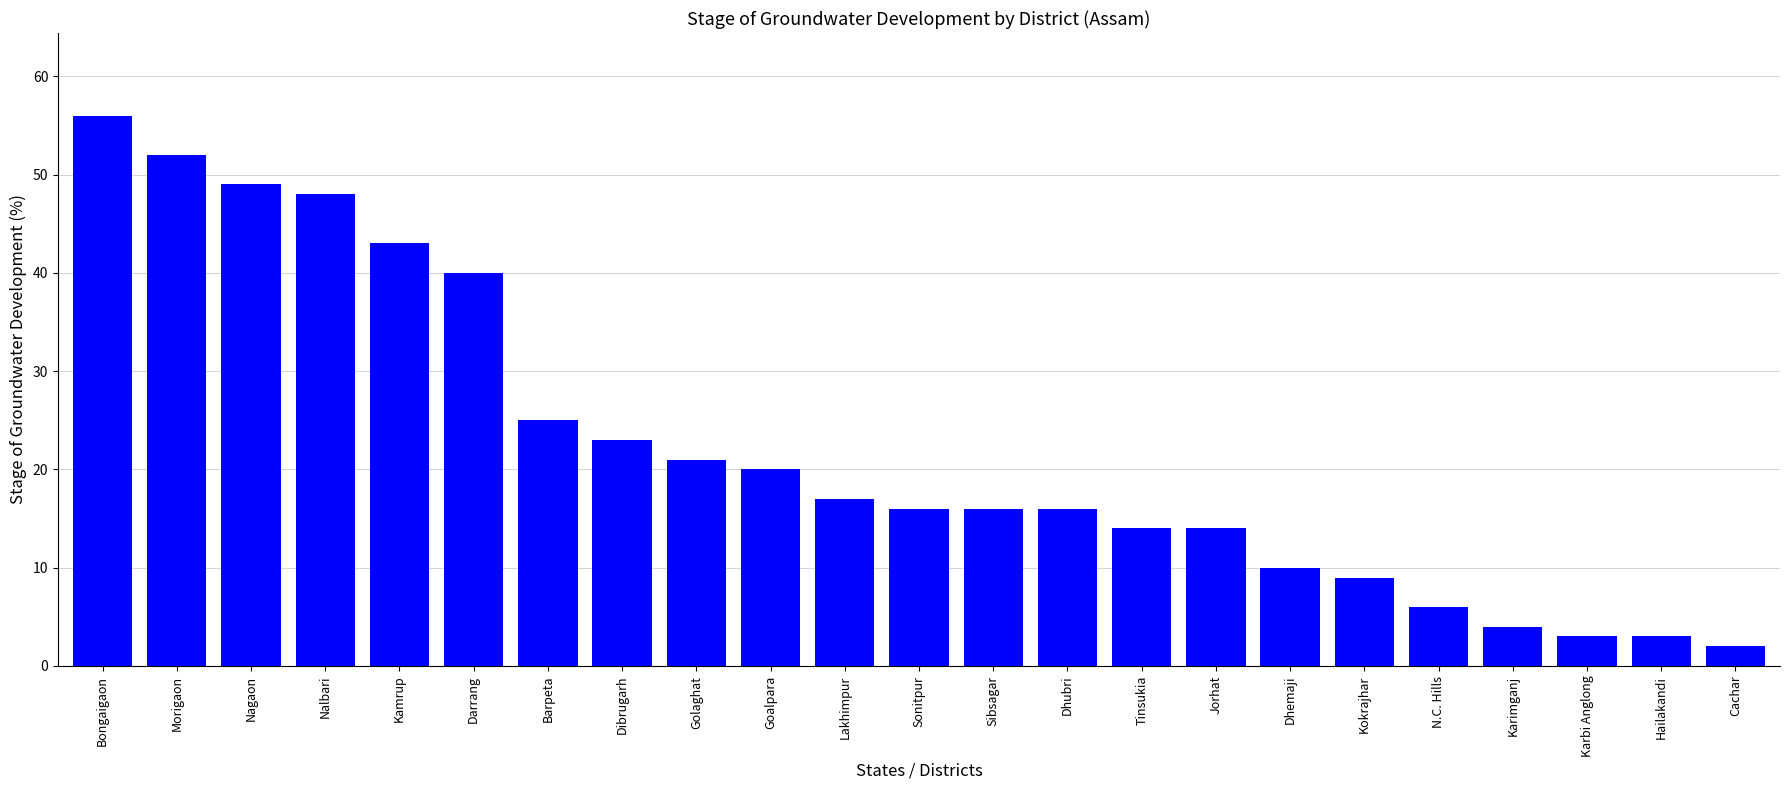

How many data points does each series have?

23